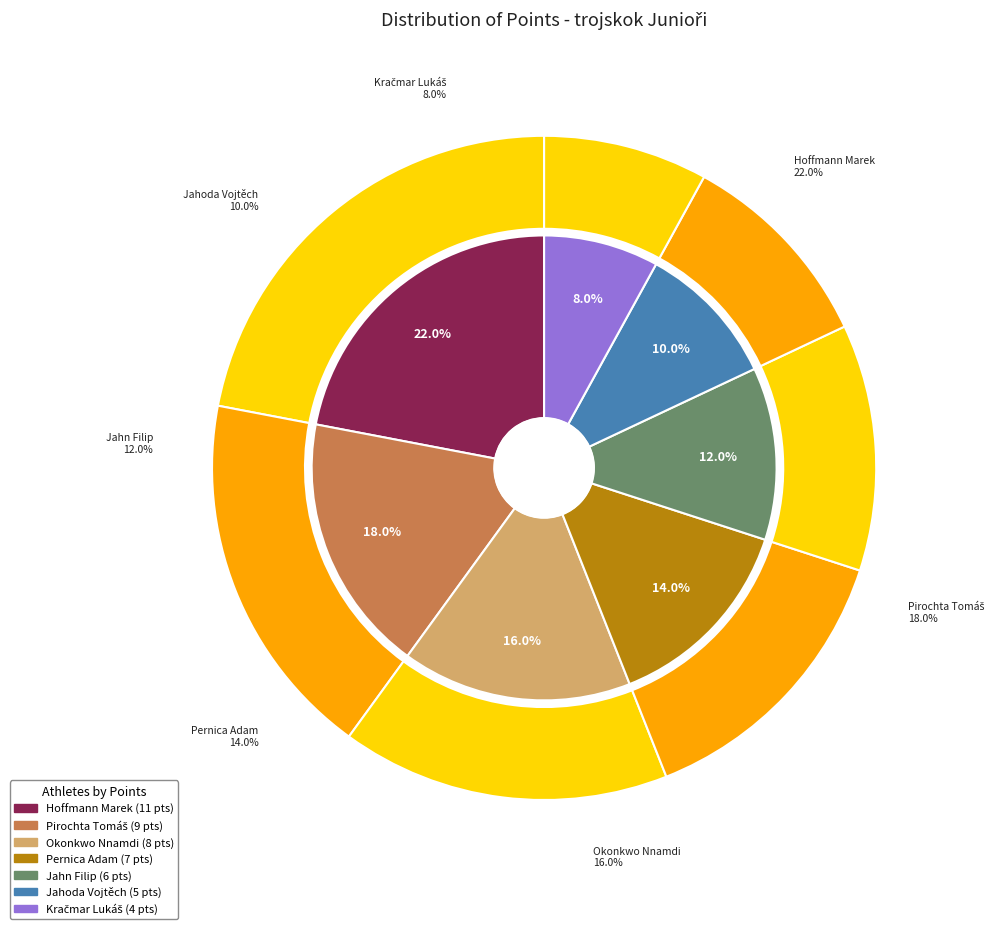

What is the ratio of the value at Pernica Adam to the value at Kračmar Lukáš?

1.8